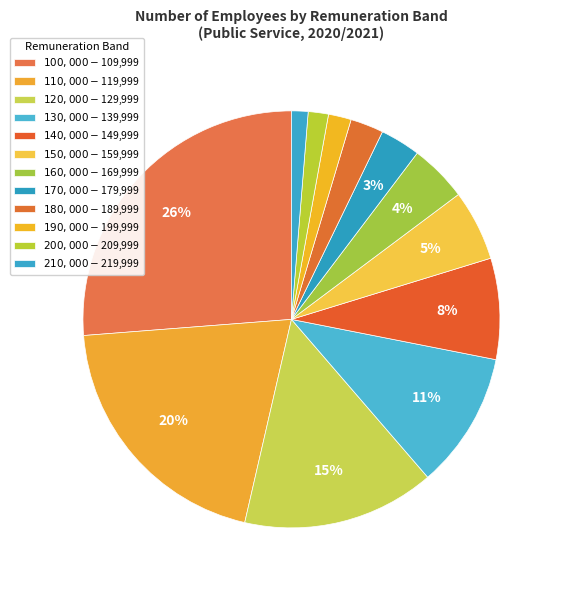

What is the largest slice in the pie chart?

$100,000 - $109,999